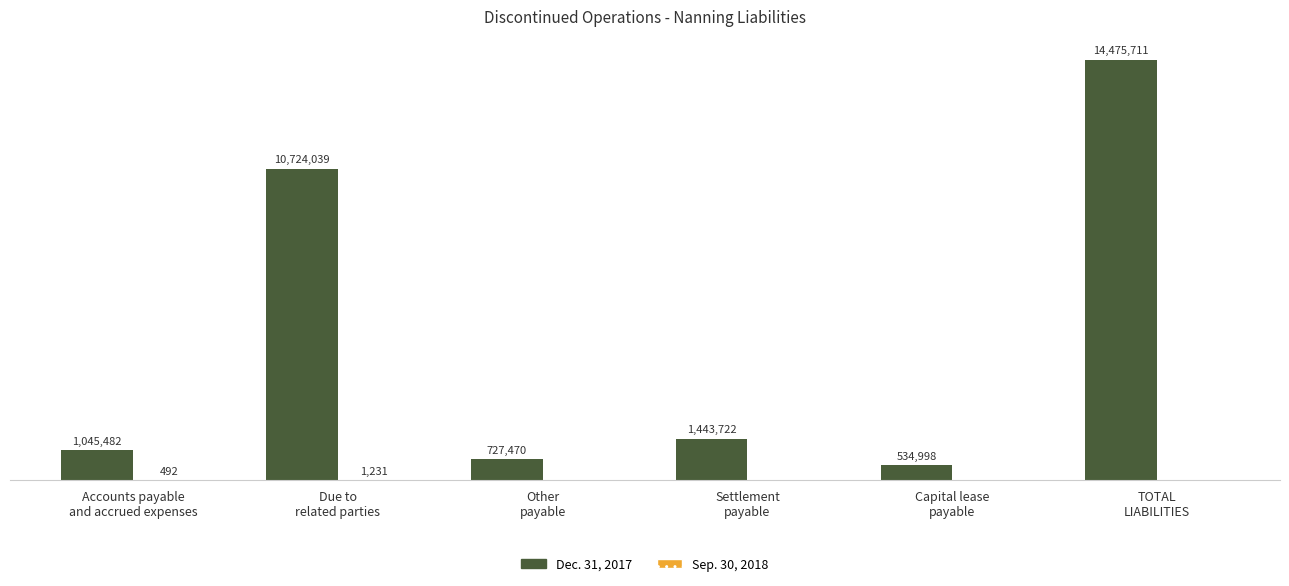

Rank the series by their average value, from highest to lowest.

Dec. 31, 2017, Sep. 30, 2018